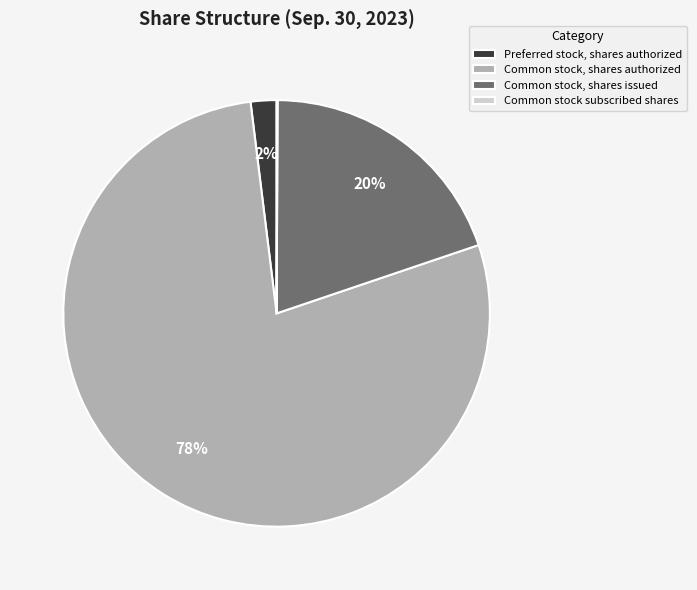

To the nearest percent, what is the average slice percentage?

25%